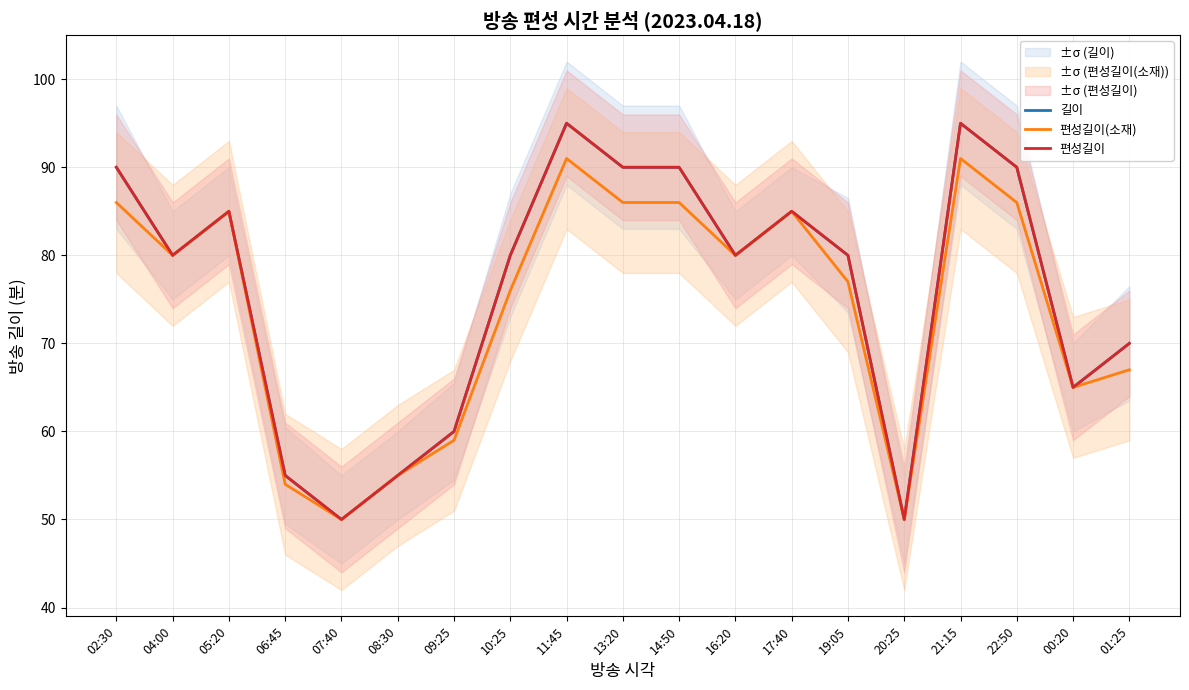

Reading left to right, extract all data points from this chart.

길이: 90	80	85	55	50	55	60	80	95	90	90	80	85	80	50	95	90	65	70
편성길이(소재): 86	80	85	54	50	55	59	76	91	86	86	80	85	77	50	91	86	65	67
편성길이: 90	80	85	55	50	55	60	80	95	90	90	80	85	80	50	95	90	65	70